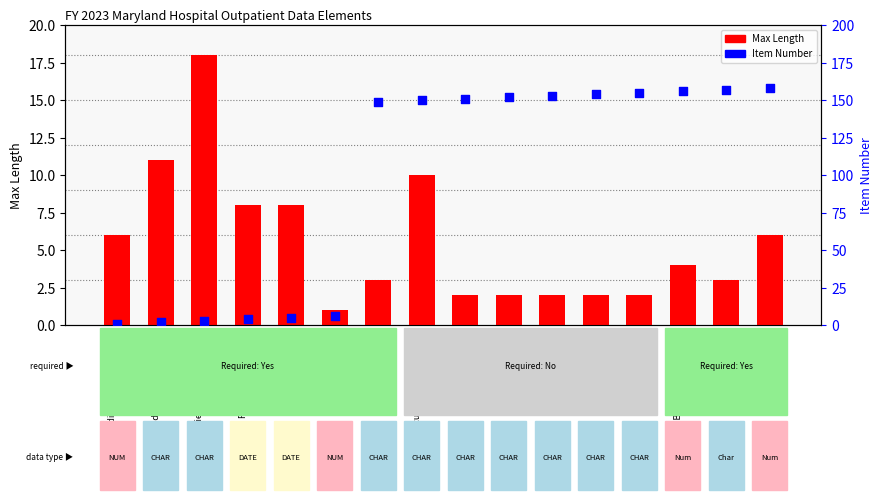

Which series has the largest total across all categories?

Item Number